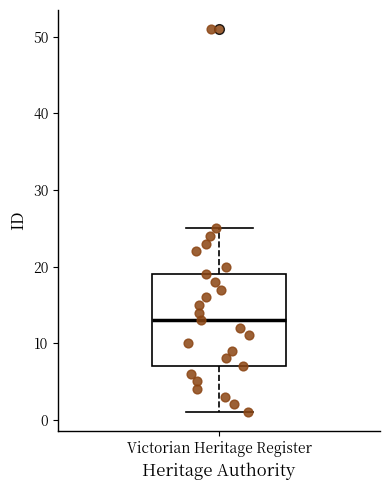

Where does the upper whisker of the box for Victorian Heritage Register end on the y-axis? The values are not printed on the chart, so give them approximately, as read against the axis.

25